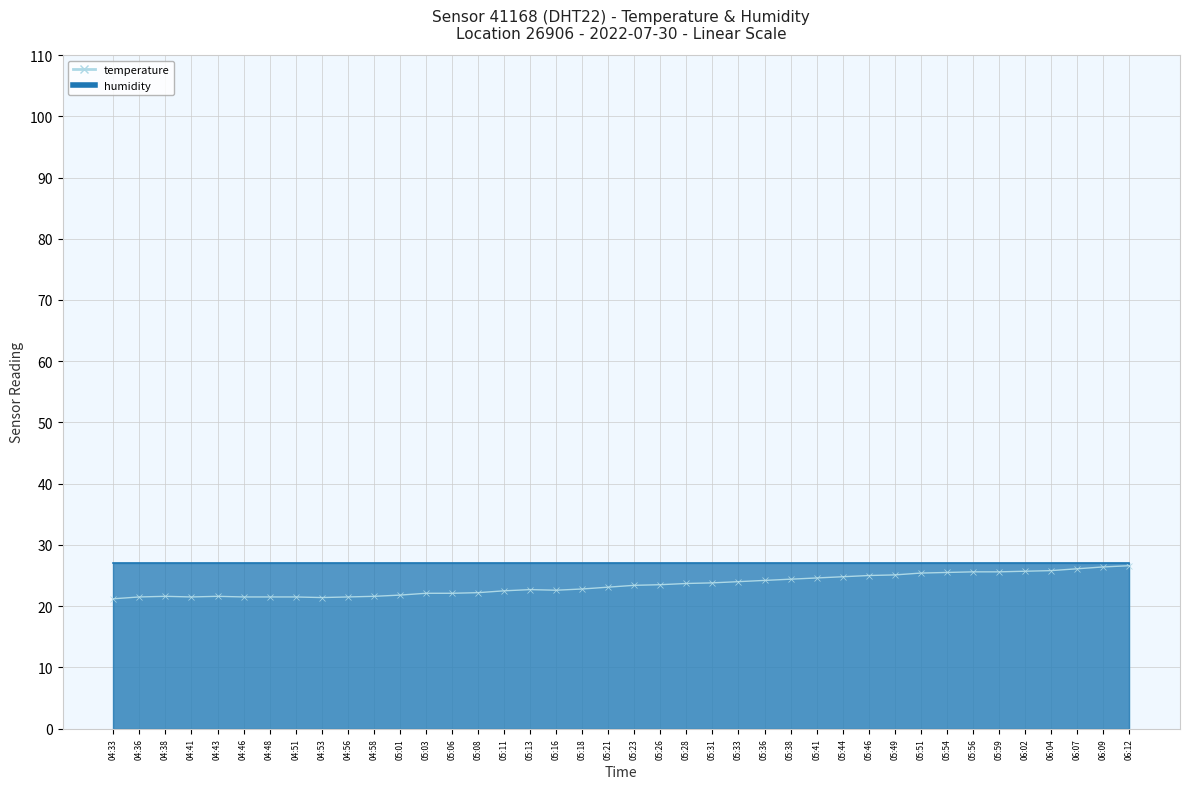

Is it true that the value at 05:44 is 24.8?

True